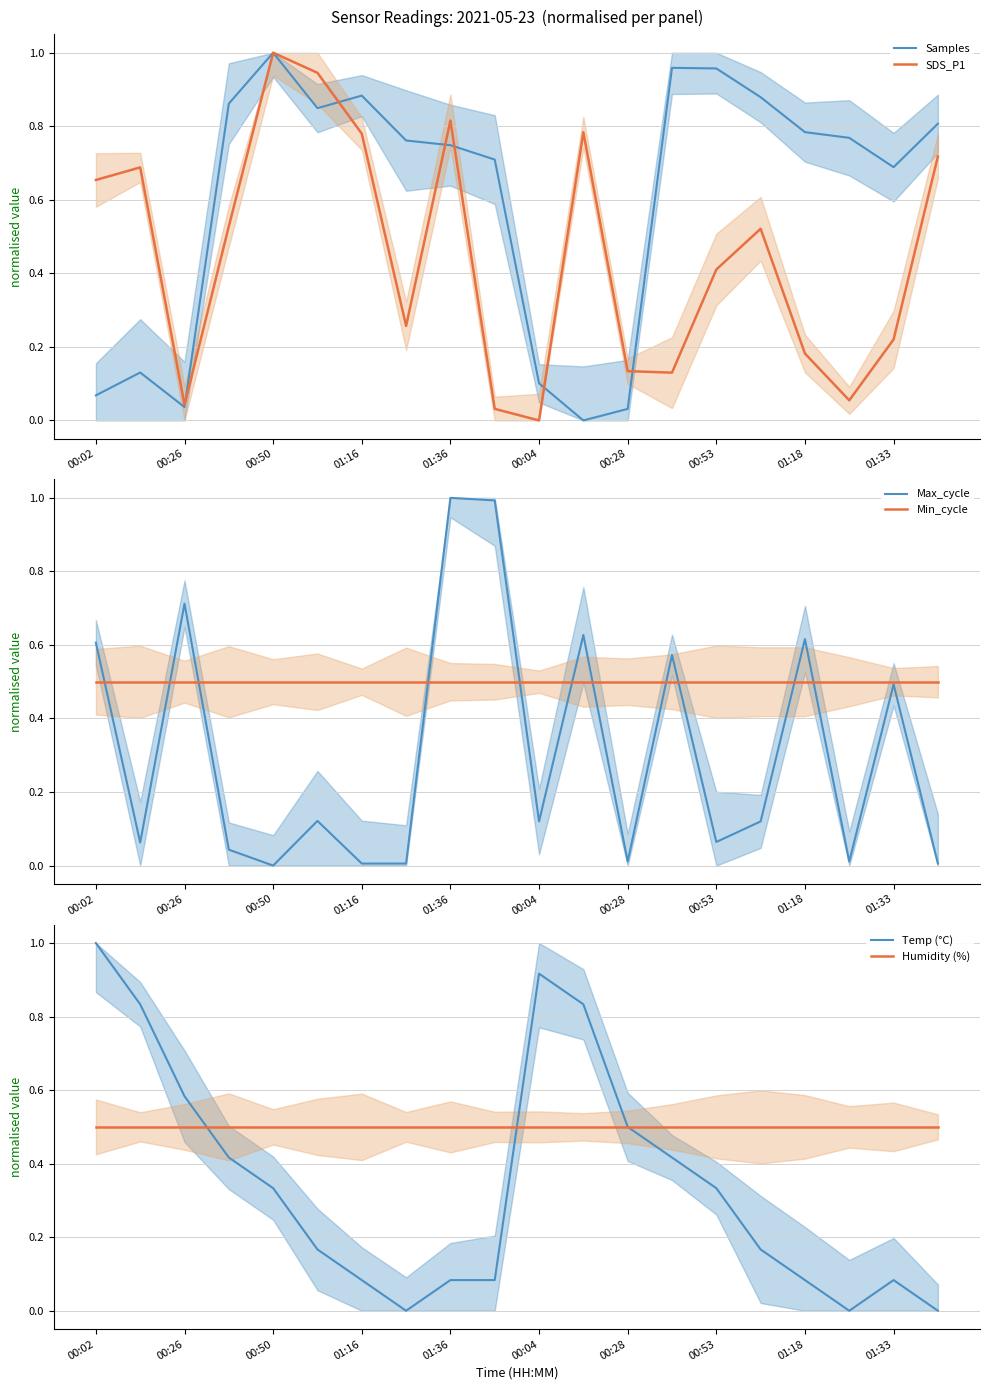

What is the sum of all Max_cycle values?

6.2